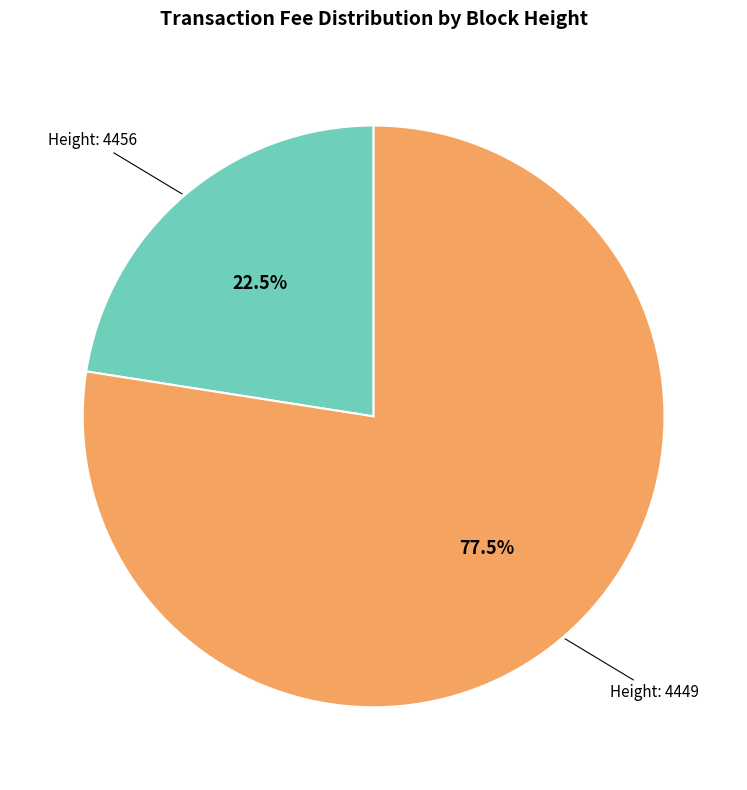

How many segments does this pie chart have?

2